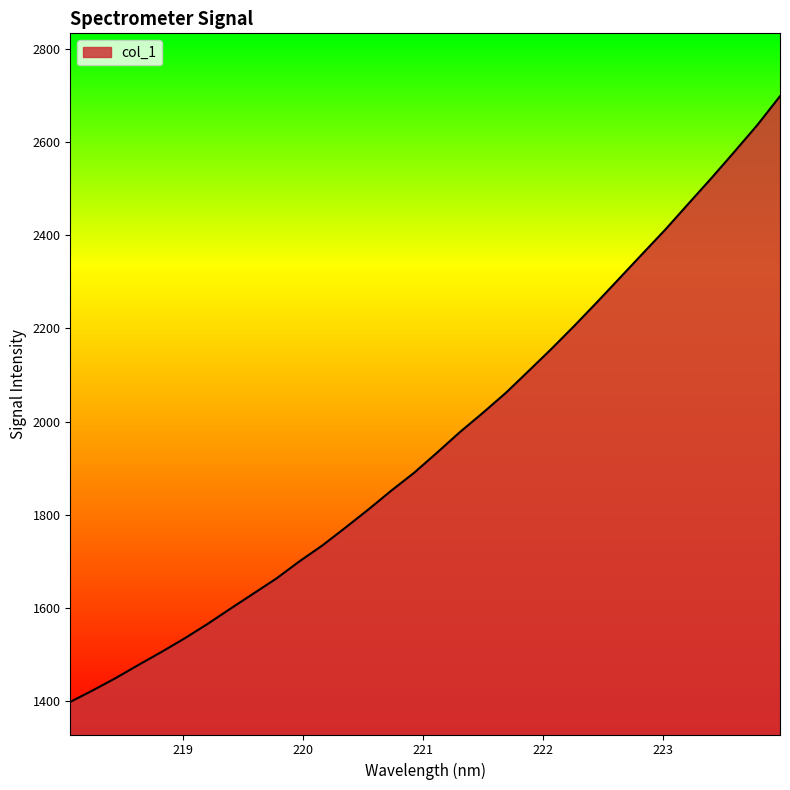

What is the maximum value shown in the chart?

2698.5